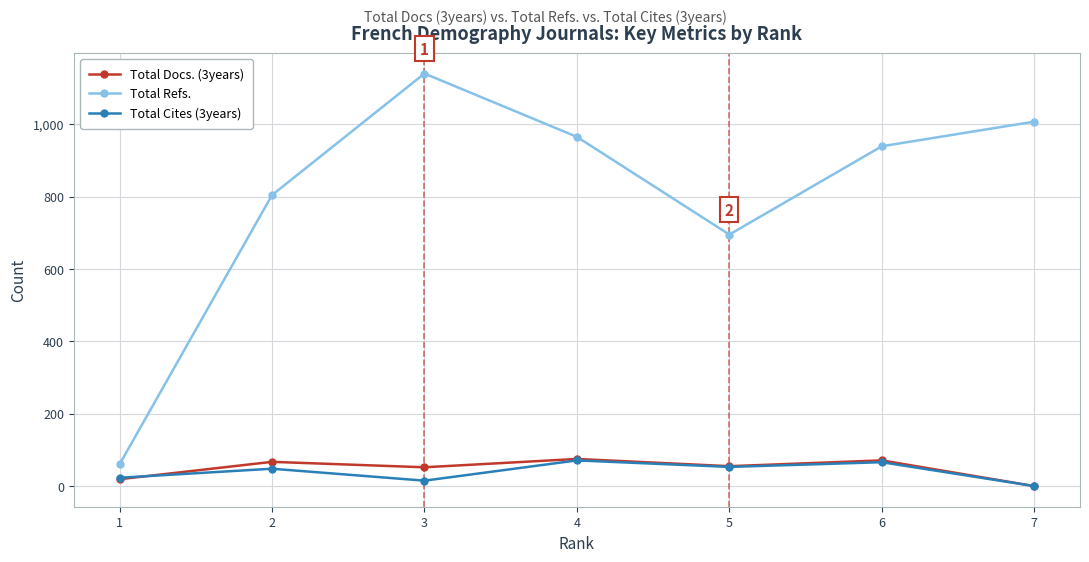

What is the difference between the Total Refs. values at 4 and 2?

161